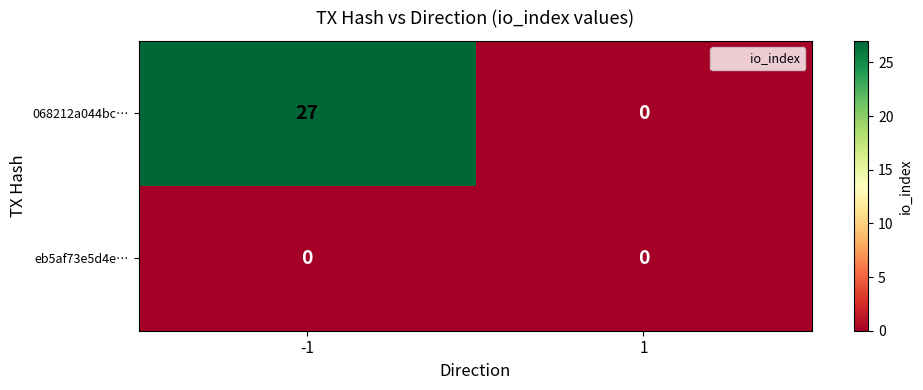

List the series in order of their peak value, highest first.

068212a044bc…, eb5af73e5d4e…